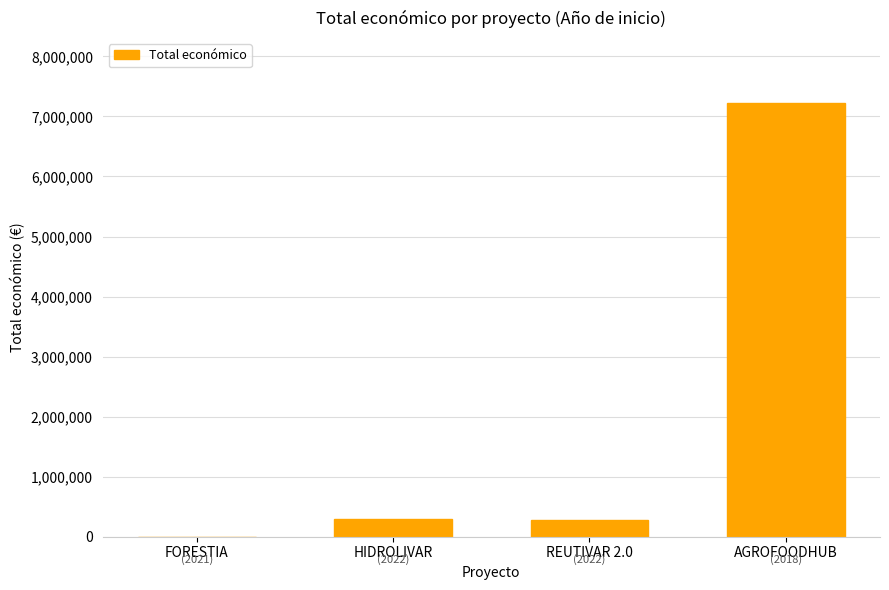

What is the sum of all values?

7802441